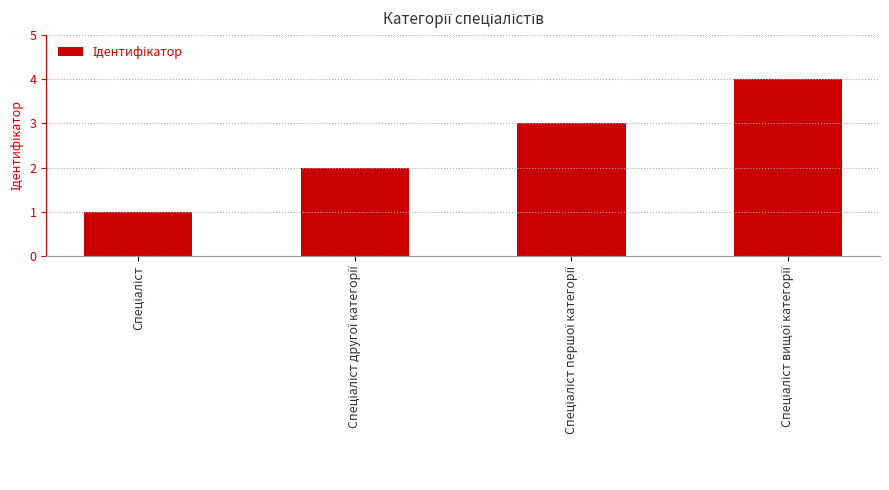

What is the difference between the maximum and minimum values?

3